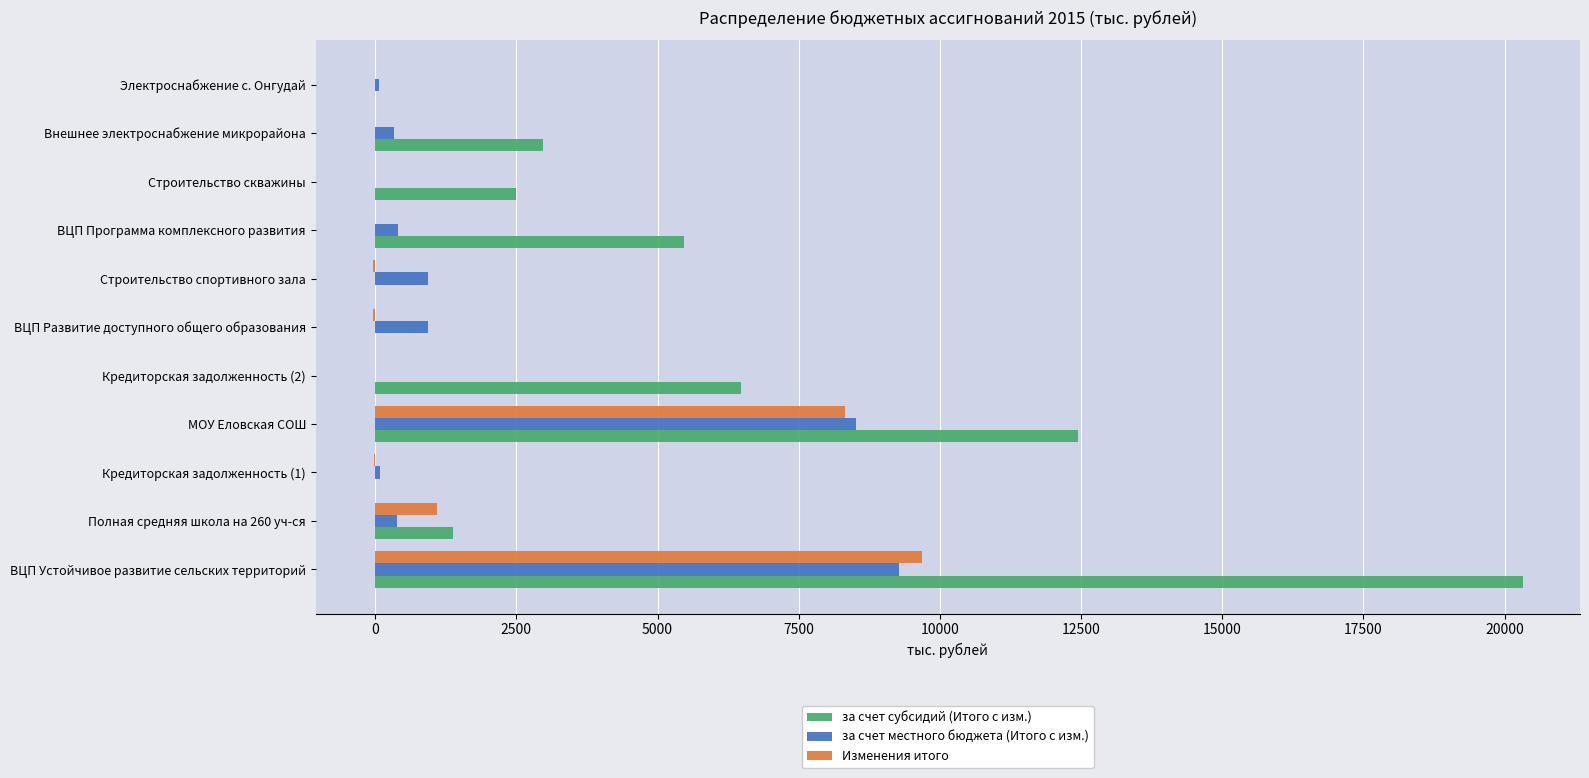

True or false: Изменения итого has a value of 4670.7 at Внешнее электроснабжение микрорайона.

False